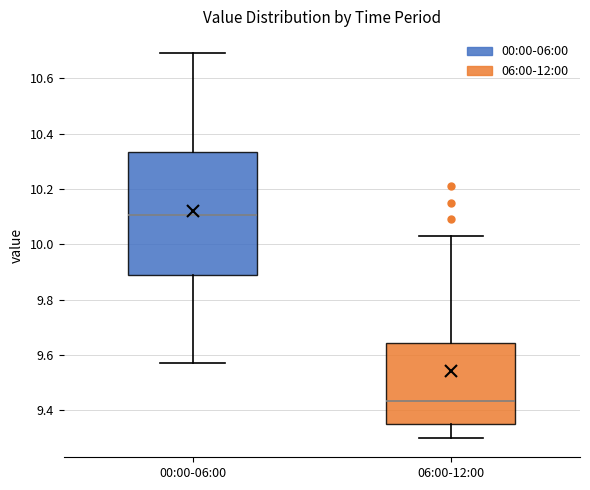

Where does the median line of the box for 00:00-06:00 sit on the y-axis? The values are not printed on the chart, so give them approximately, as read against the axis.

10.10